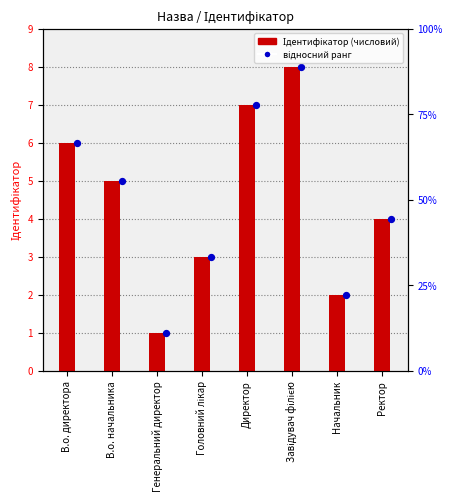

Is the value of відн. ранг at Ректор greater than the value of Ідентифікатор at Генеральний директор?

Yes